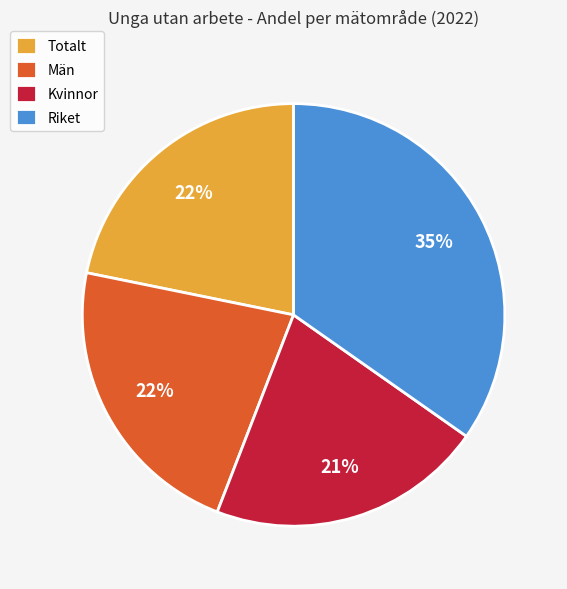

Do Totalt and Riket together represent more than half of the pie?

Yes